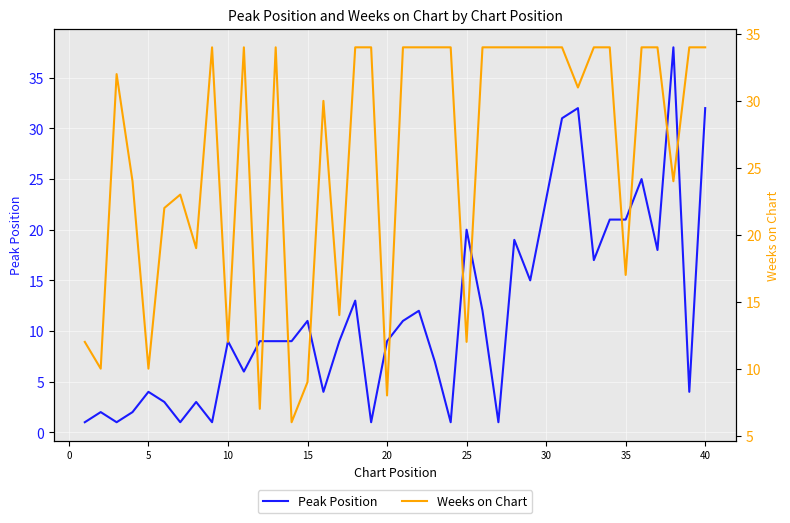

Which series has the widest spread of values?

Peak Position